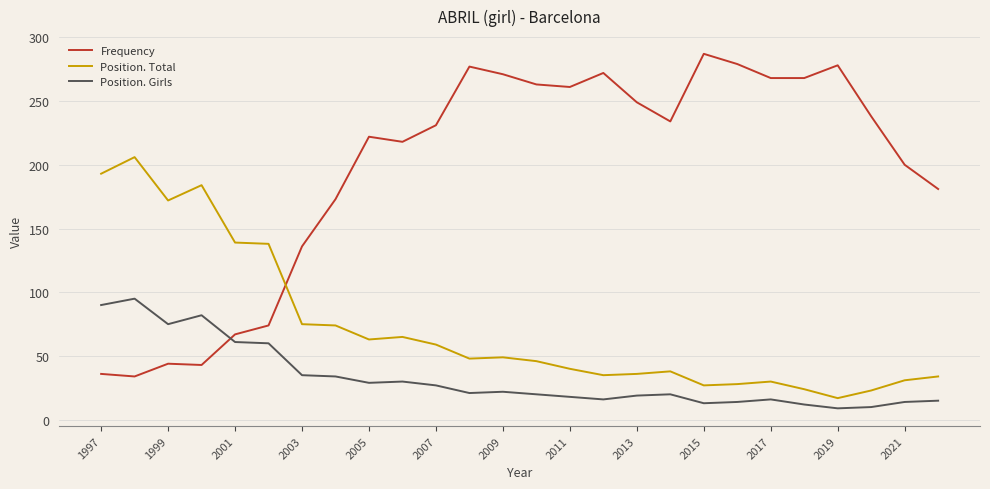

What is the highest value of the Frequency series?

287